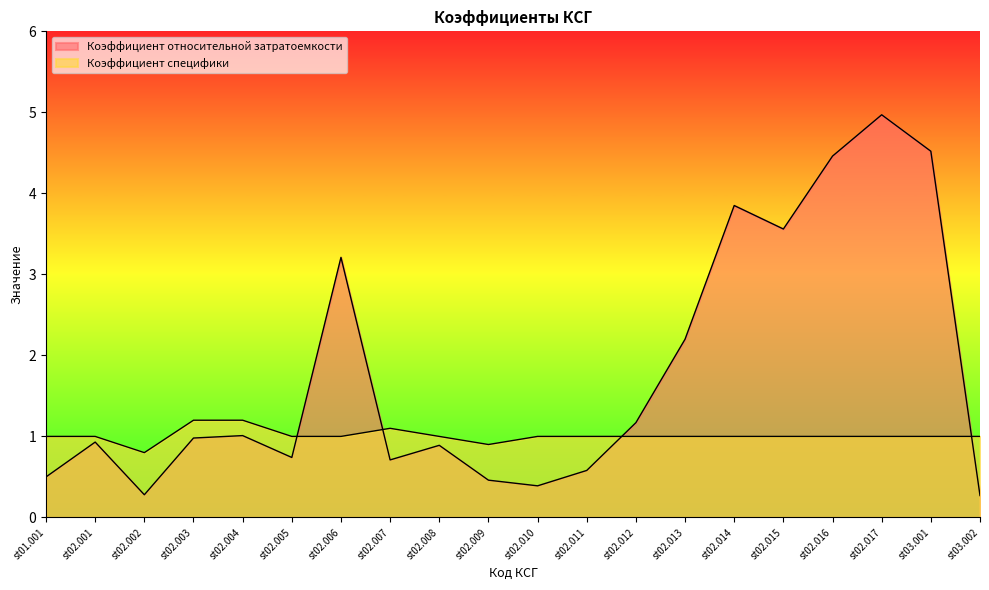

At which label is Коэффициент специфики closest to 1?

st01.001